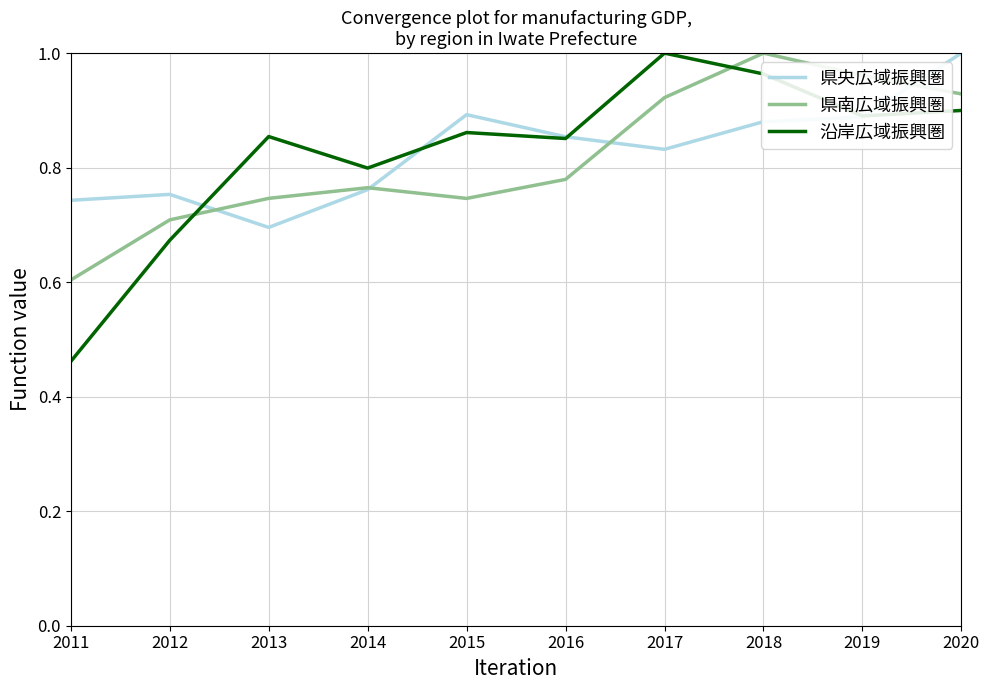

After their last crossing, which series has the higher values: 県央広域振興圏 or 県南広域振興圏?

県央広域振興圏